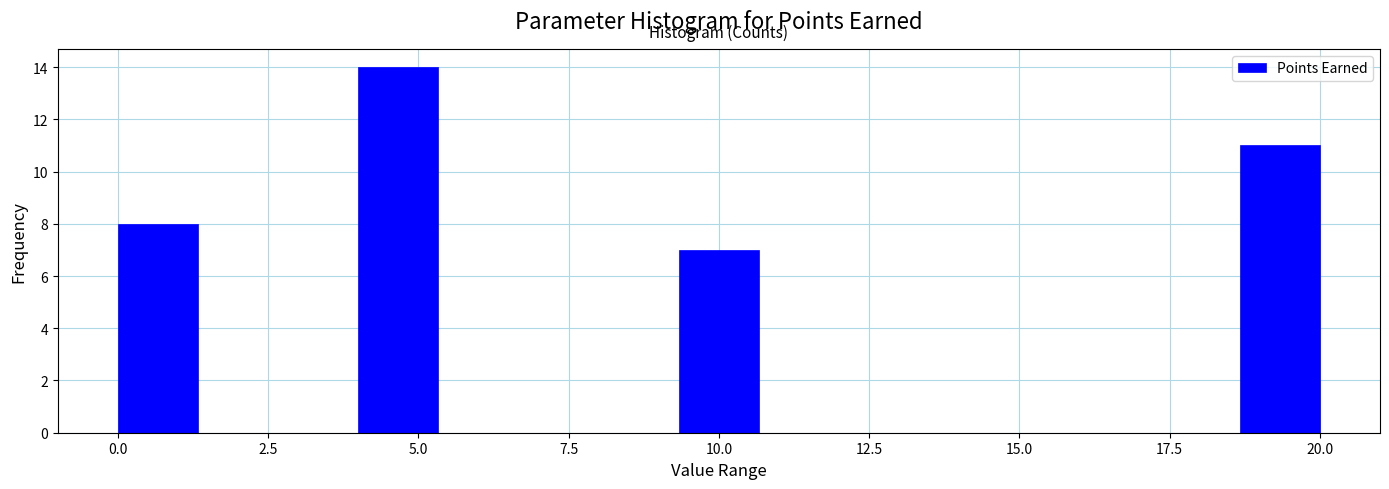

Read against the x-axis, roughly where is the centre of the tallest bar?

4.5